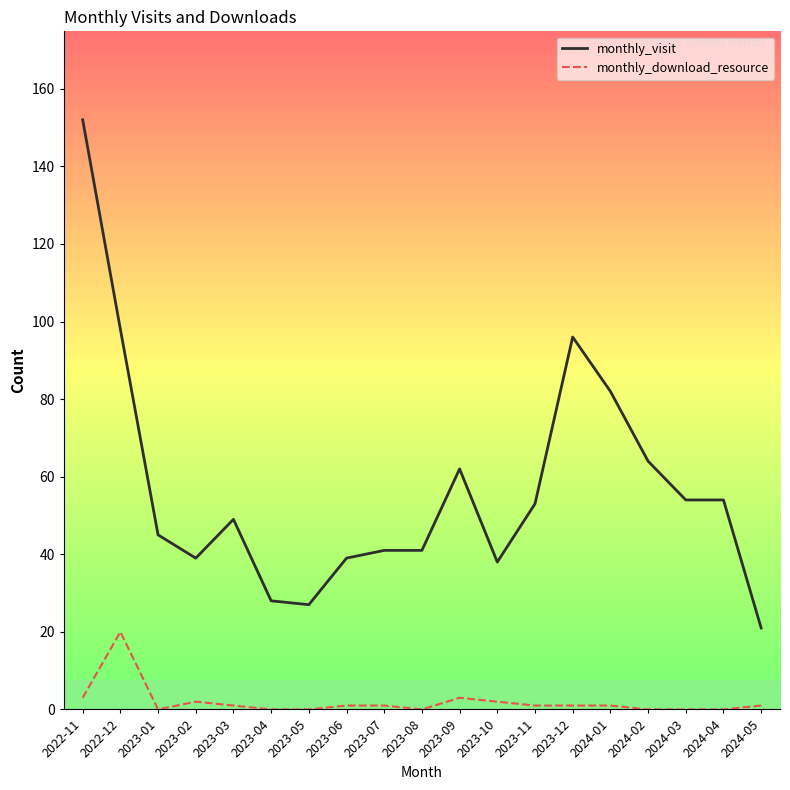

Rank the series by their average value, from lowest to highest.

monthly_download_resource, monthly_visit